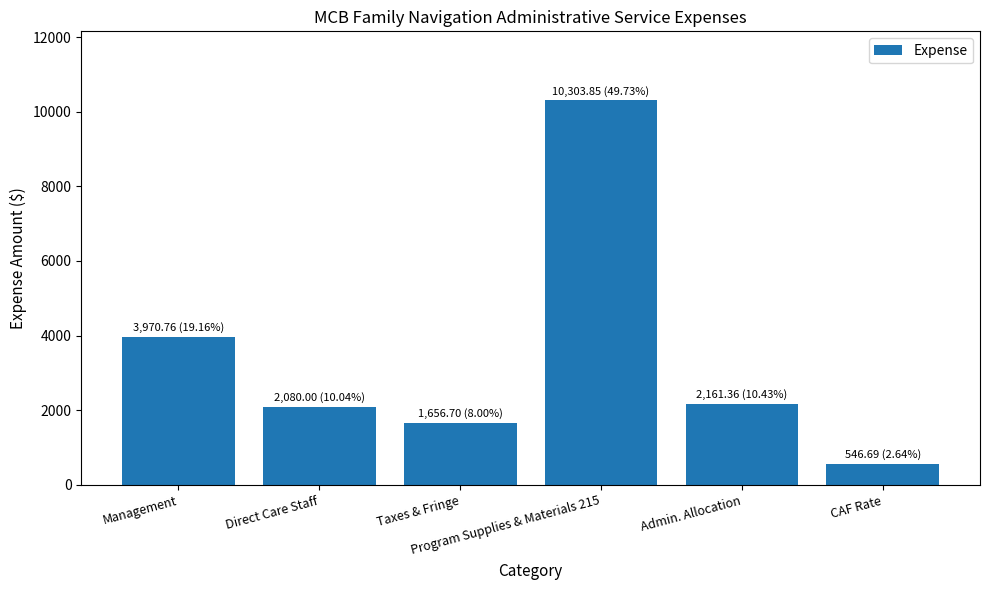

What is the minimum value shown in the chart?

546.7